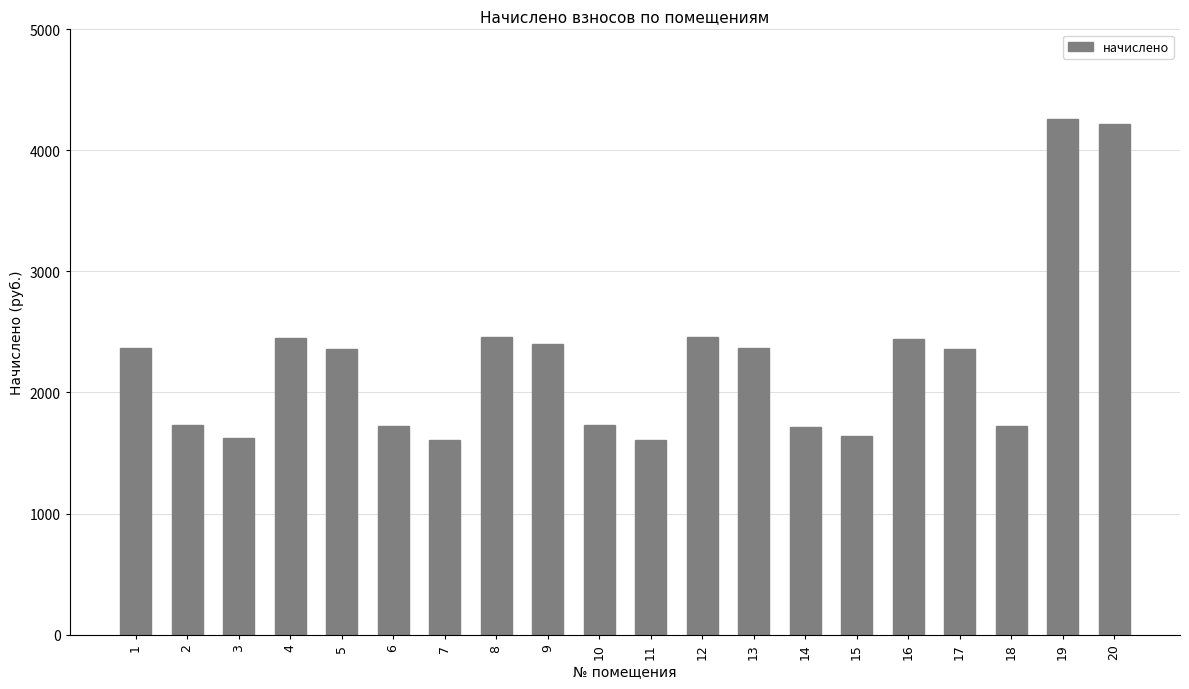

At which category does the chart reach its peak across all series?

19